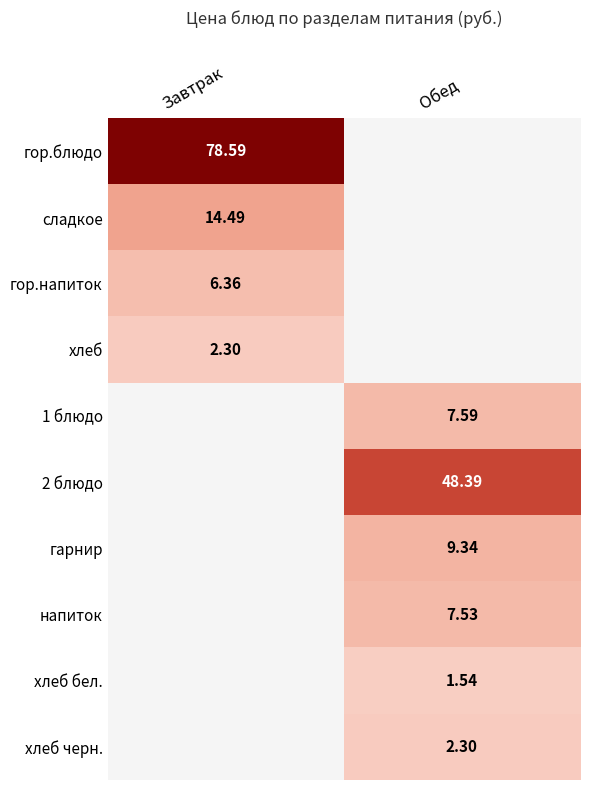

Is the value of напиток at Обед greater than the value of гор.напиток at Завтрак?

Yes